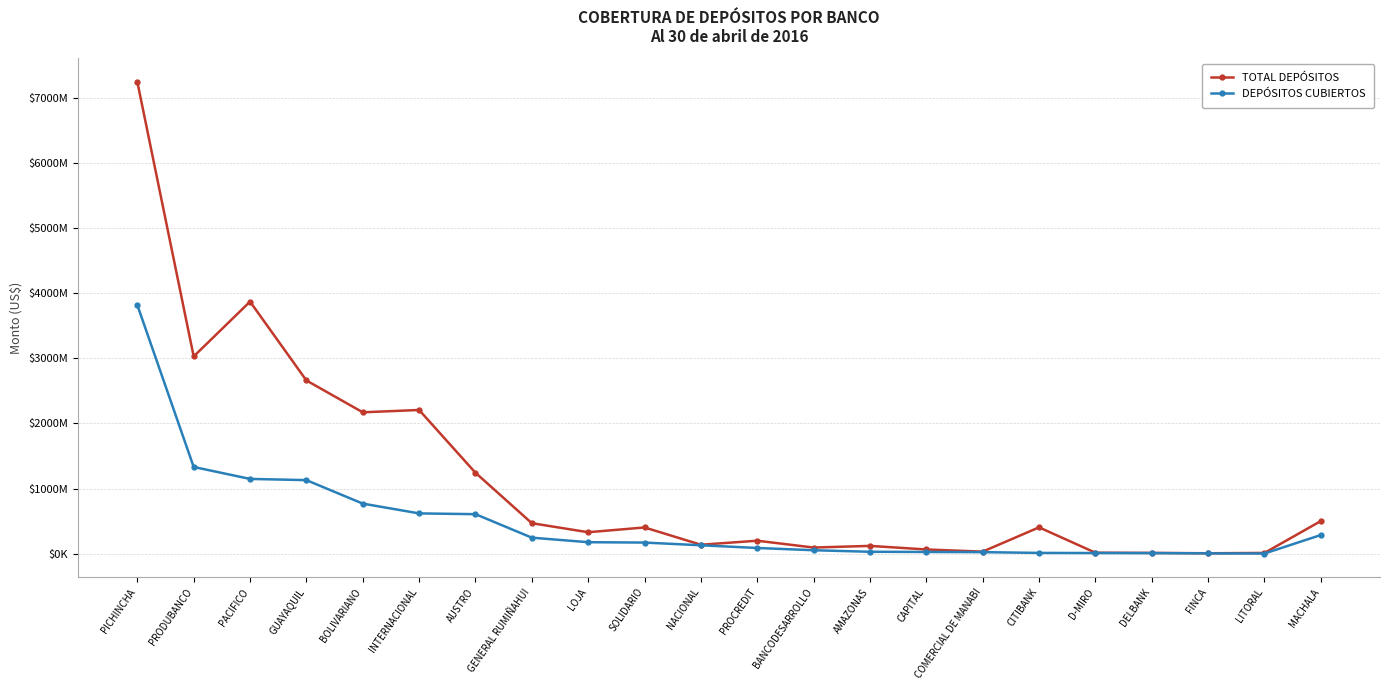

Does the chart have visible grid lines?

Yes